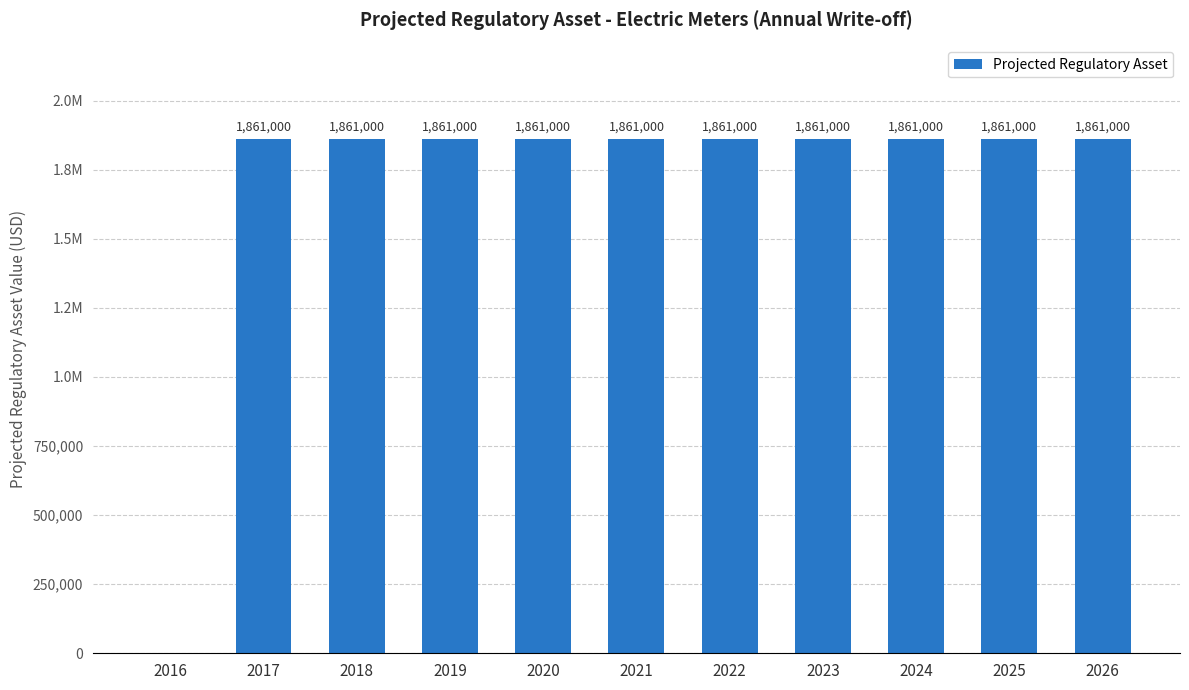

Reading left to right, what are all the values shown in this chart?

0	1861000	1861000	1861000	1861000	1861000	1861000	1861000	1861000	1861000	1861000